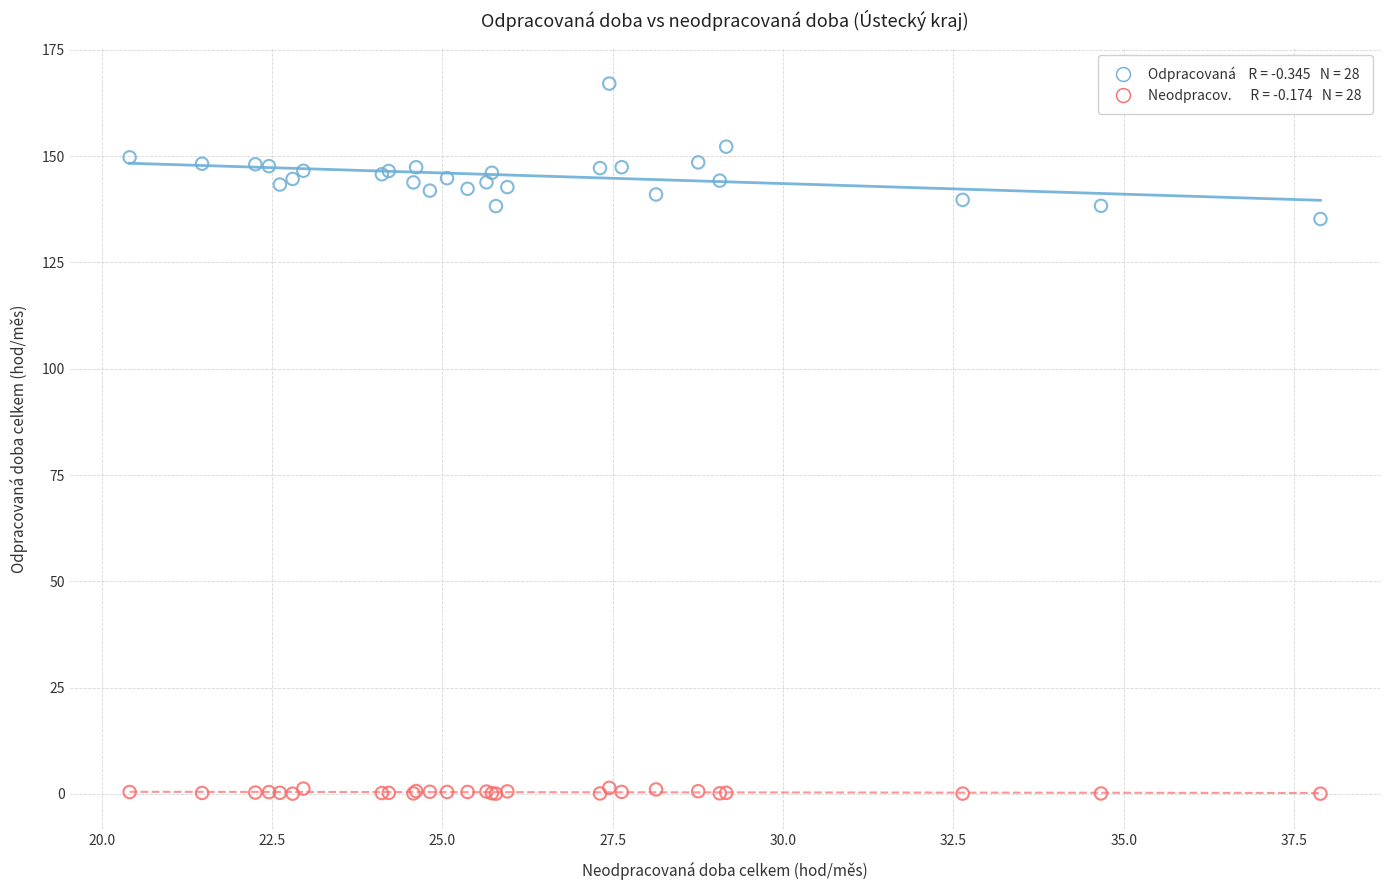

Across all series, what Y value is closest to 83?

135.2